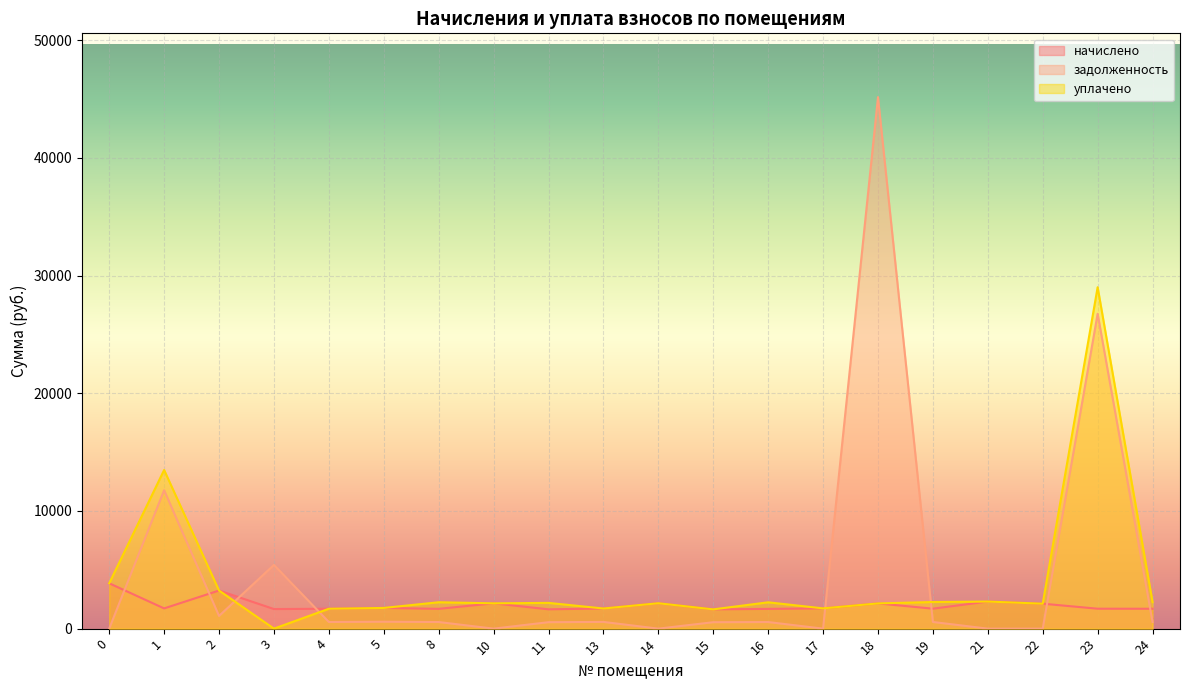

What is the approximate value of уплачено at 23?

29010.5